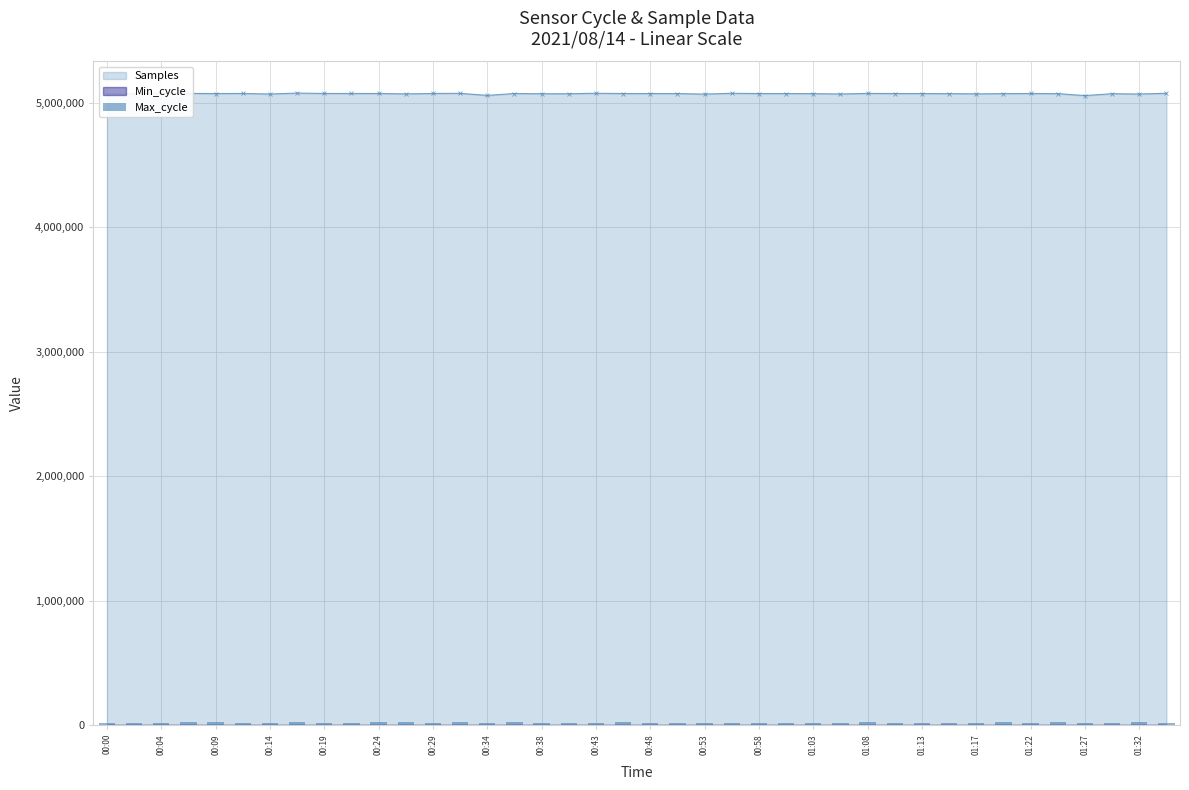

The value of Samples at 00:43 is 2824303. True or false?

False